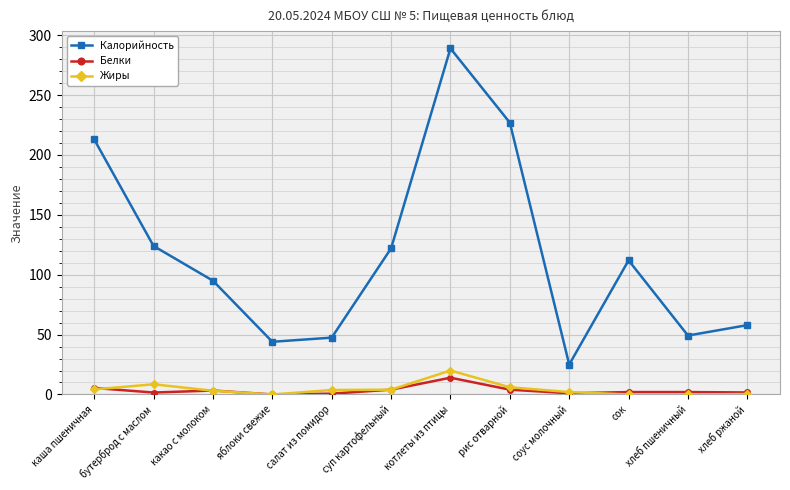

What is the lowest value of the Калорийность series?

25.0